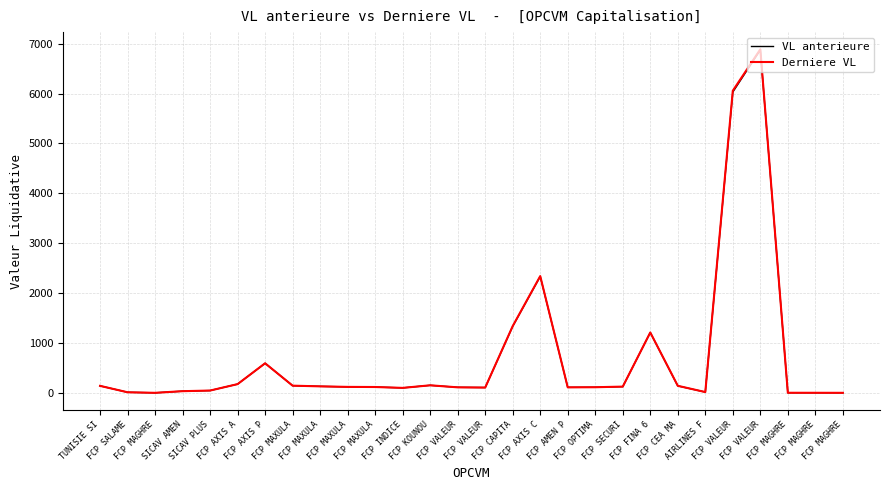

How many distinct data groups are displayed?

2